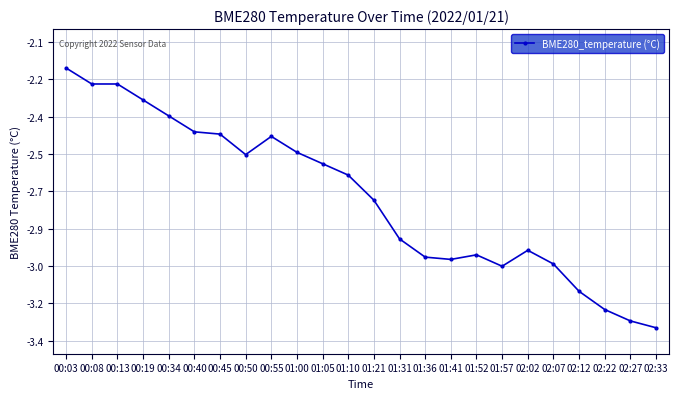

What is the label of the 14th point from the left?

01:31